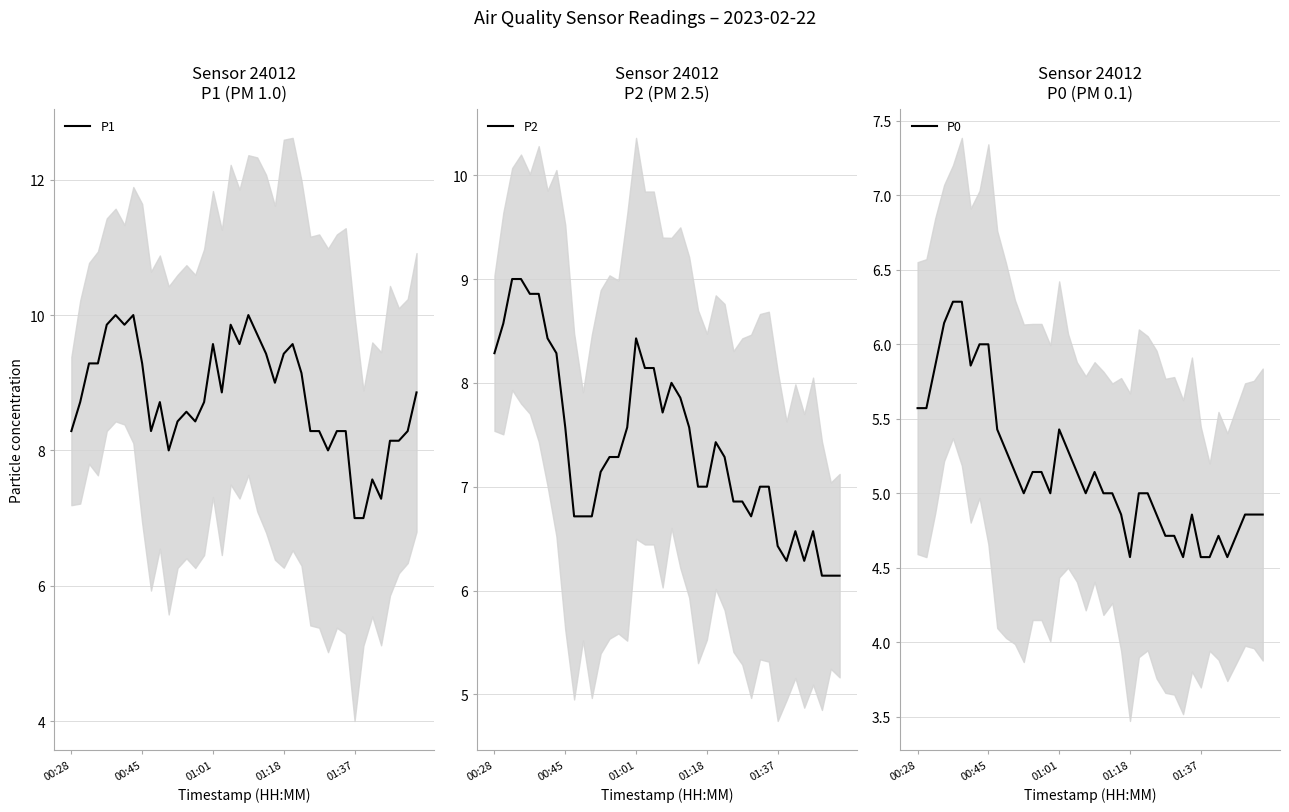

At how many categories does at least one series exceed 8?

34